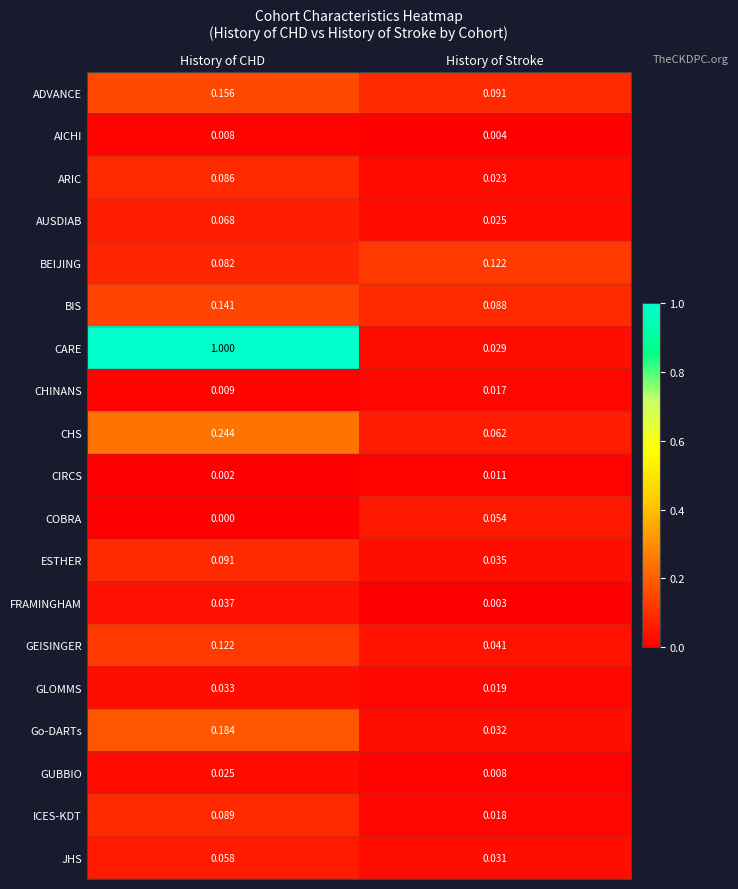

At how many categories does at least one series exceed 0?

2